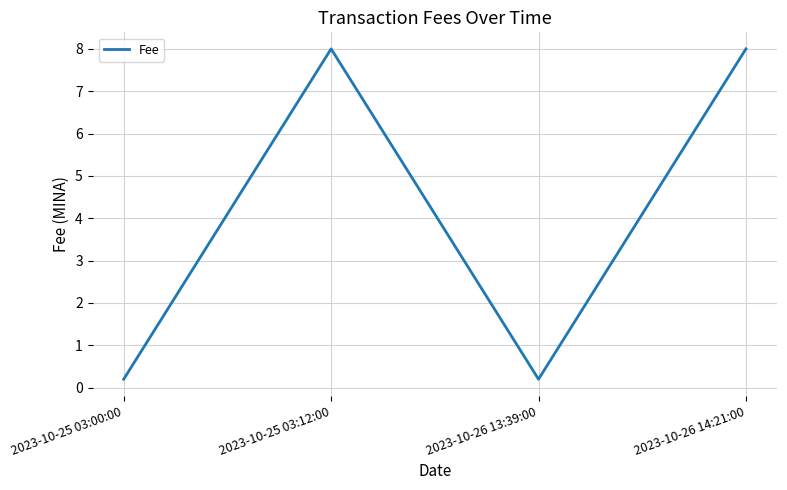

Is it true that the value at 2023-10-26 14:21:00 is 1.7?

False